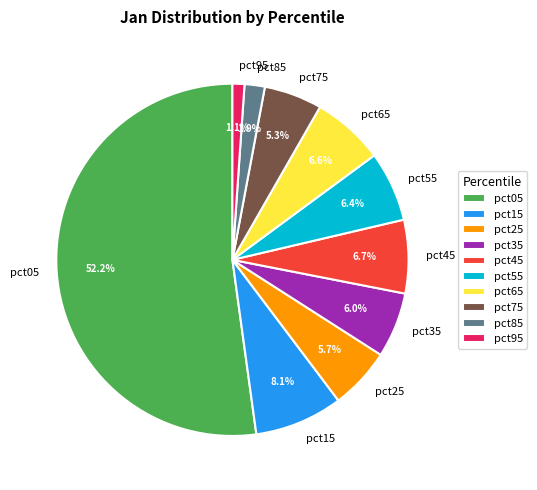

What percentage is the pct75 slice, to the nearest percent?

5%